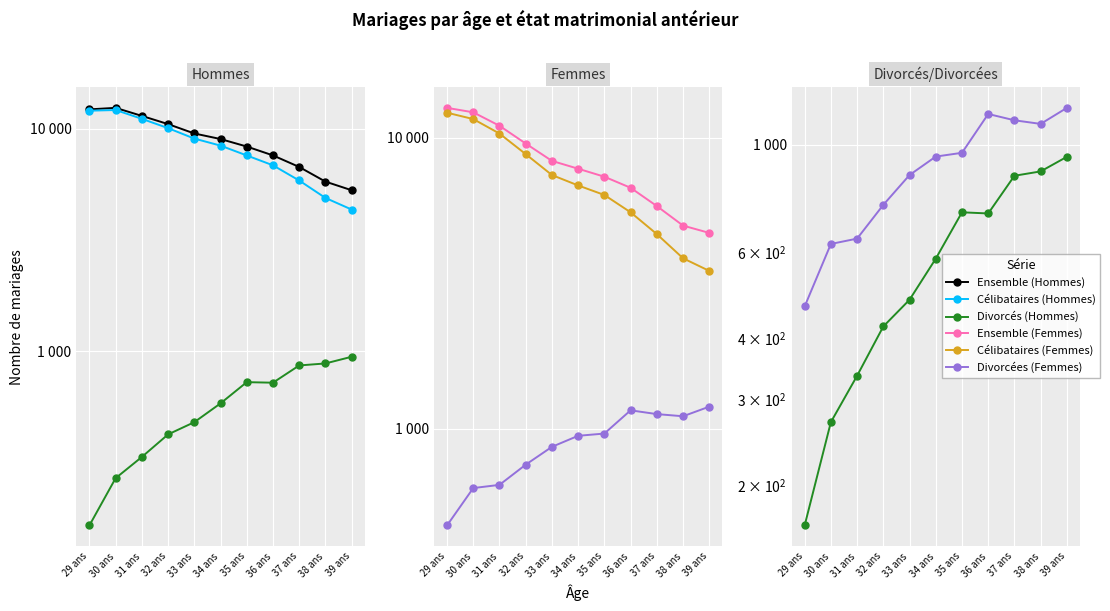

Reading left to right, what are all the values shown in this chart?

Ensemble (Hommes): 12188	12381	11393	10466	9500	8969	8300	7573	6719	5775	5282
Célibataires (Hommes): 12022	12107	11054	10038	9011	8379	7569	6835	5842	4878	4326
Divorcés (Hommes): 165	269	335	423	480	583	726	722	863	881	944
Ensemble (Femmes): 12650	12211	10978	9539	8315	7816	7337	6722	5817	4984	4704
Célibataires (Femmes): 12173	11577	10323	8773	7436	6847	6350	5537	4660	3849	3483
Divorcées (Femmes): 465	625	641	752	866	945	962	1156	1122	1103	1190